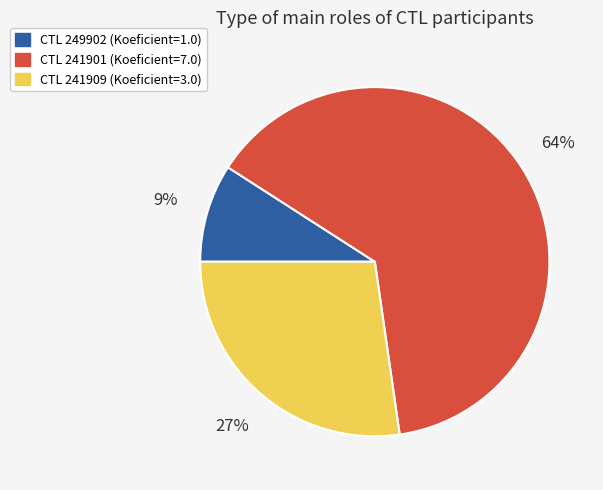

Is there a majority slice in this chart?

Yes